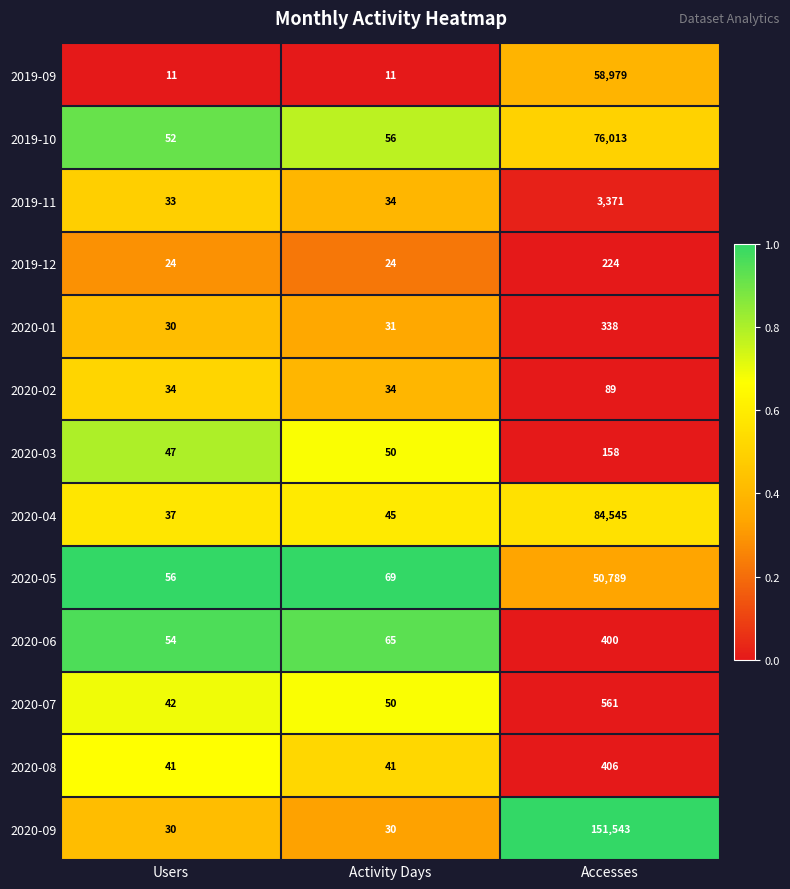

What is the total value across all series at Users?

491